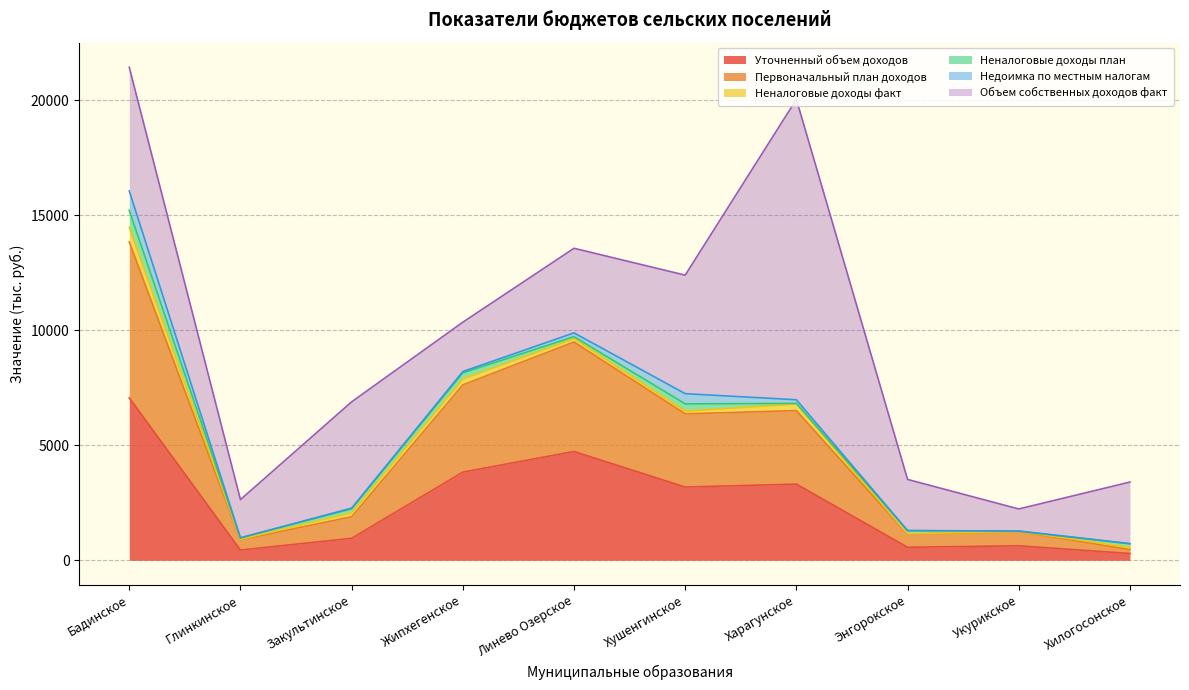

At Закультинское, list the series in order from largest to smallest.

Объем собственных доходов факт, Уточненный объем доходов, Первоначальный план доходов, Неналоговые доходы факт, Неналоговые доходы план, Недоимка по местным налогам